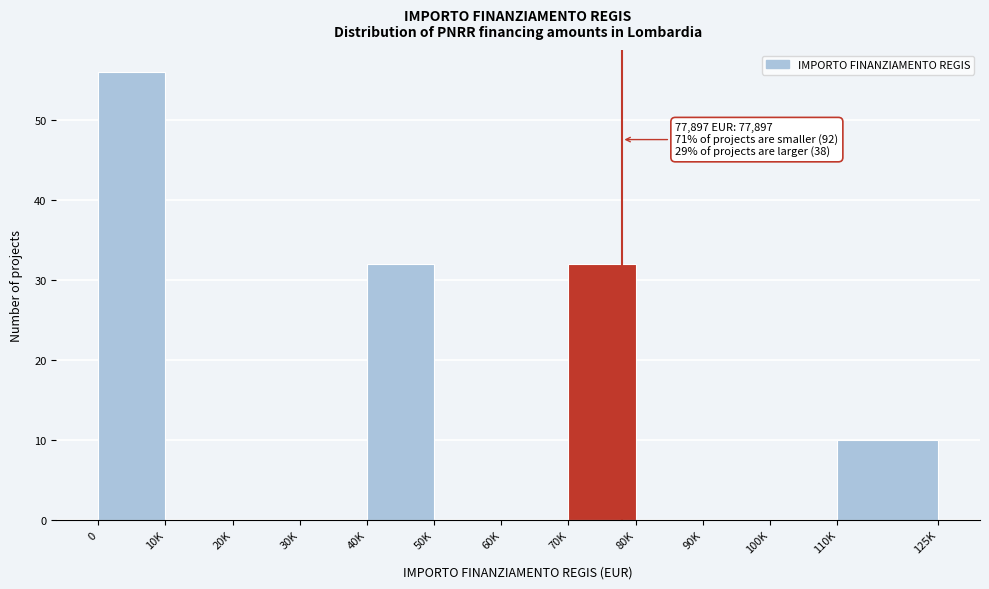

Reading left to right, transcribe all the data shown in this chart.

0=56	10K=0	20K=0	30K=0	40K=32	50K=0	60K=0	70K=32	80K=0	90K=0	100K=0	110K=10